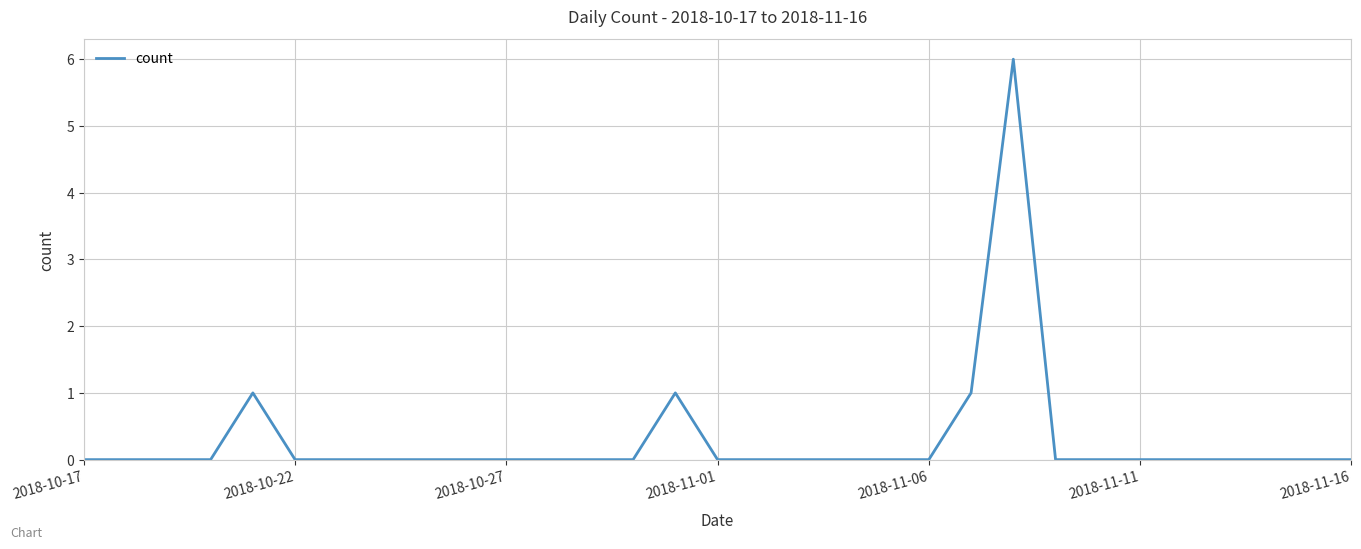

What is the greatest value displayed?

6